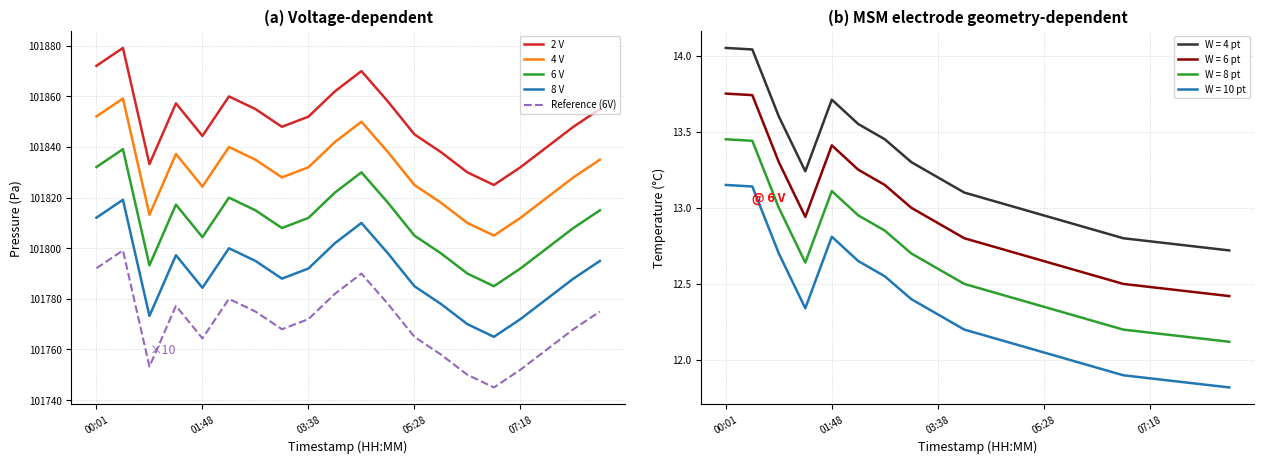

At how many categories does at least one series exceed 101765?

20